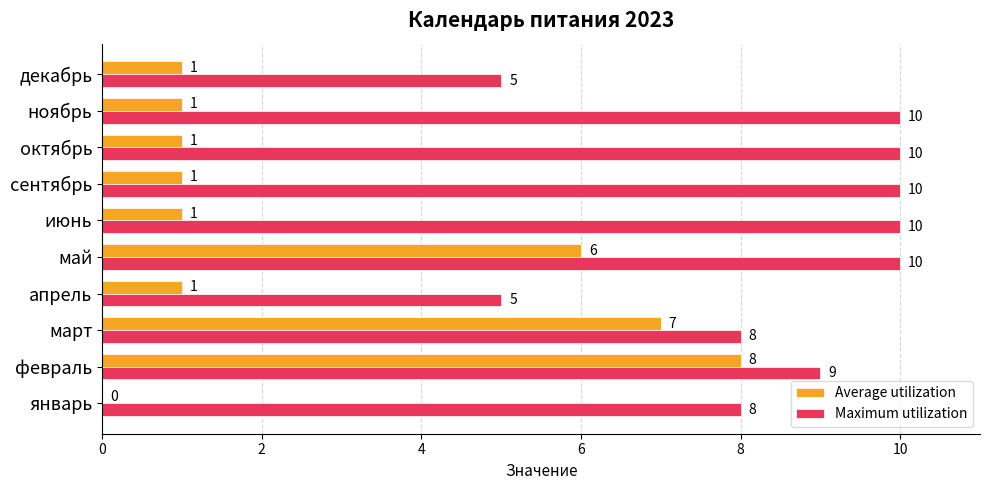

Which series has the largest total across all categories?

Maximum utilization